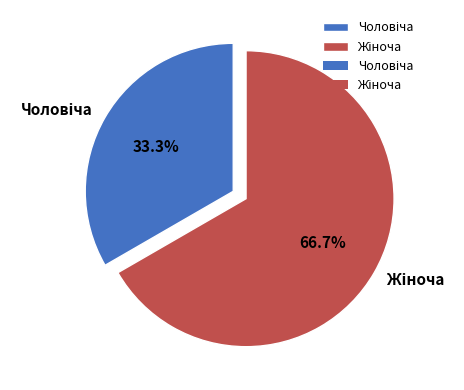

Is there any slice that represents more than half of the pie?

Yes